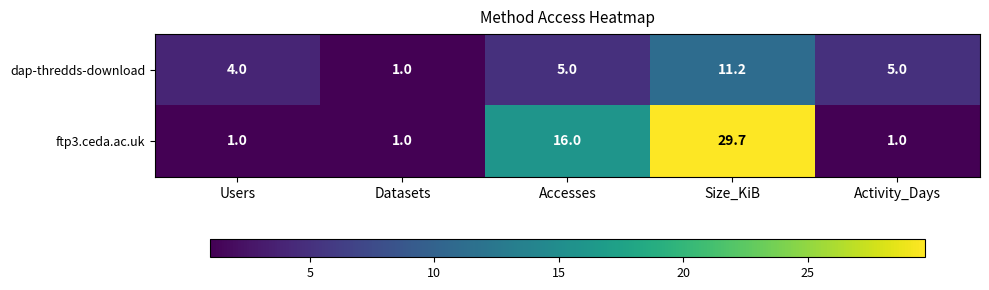

What is the smallest value displayed?

1.0